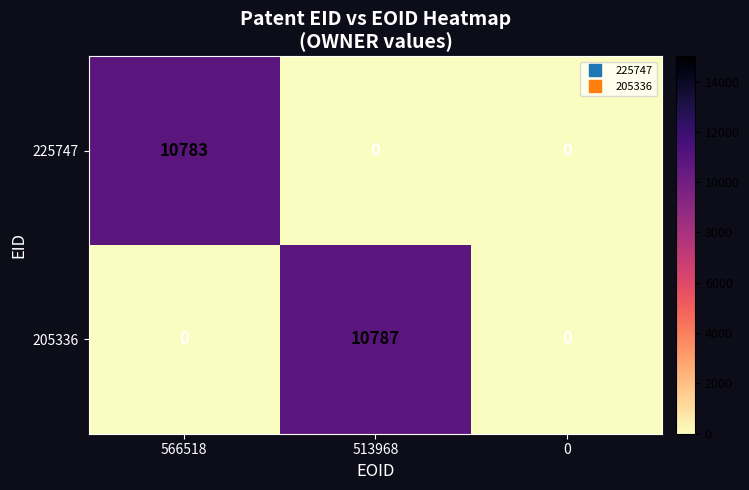

Which series has the largest range (max minus min)?

205336